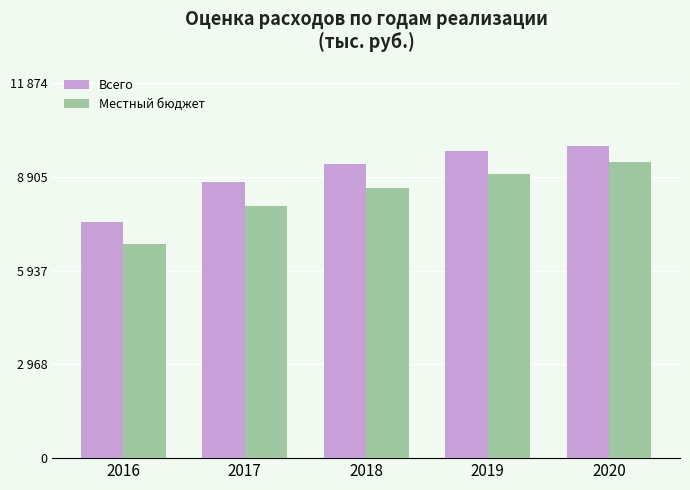

What are all the series names shown in the legend?

Всего, Местный бюджет